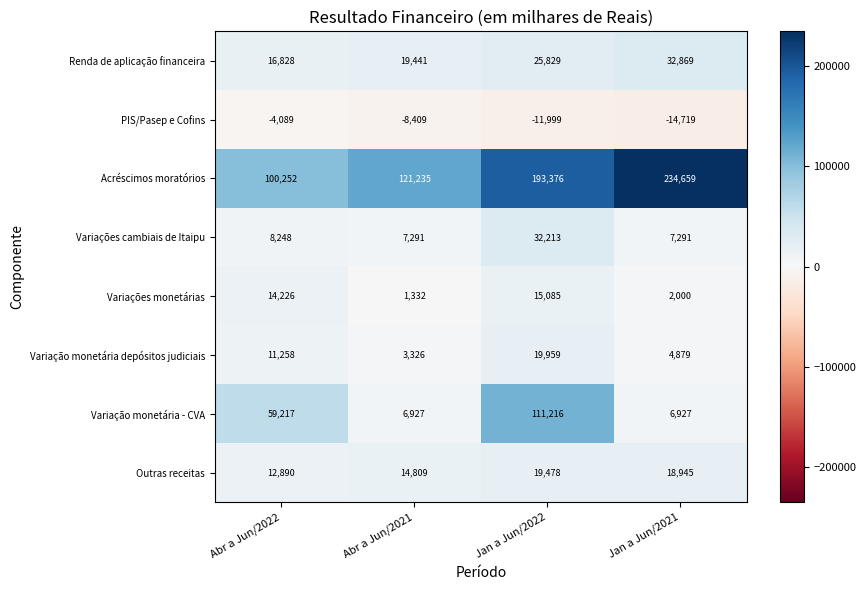

True or false: Acréscimos moratórios has a value of 121235 at Abr a Jun/2021.

True